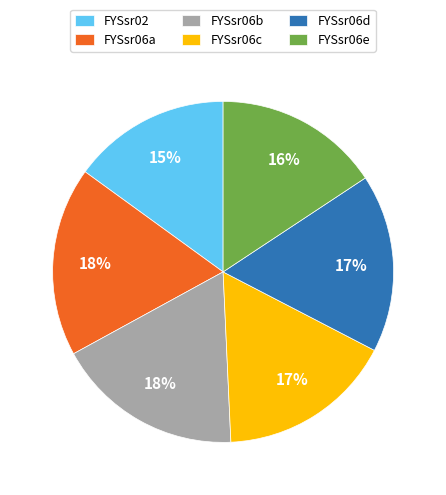

To the nearest percent, what is the difference between the largest and smallest slice percentages?

3%